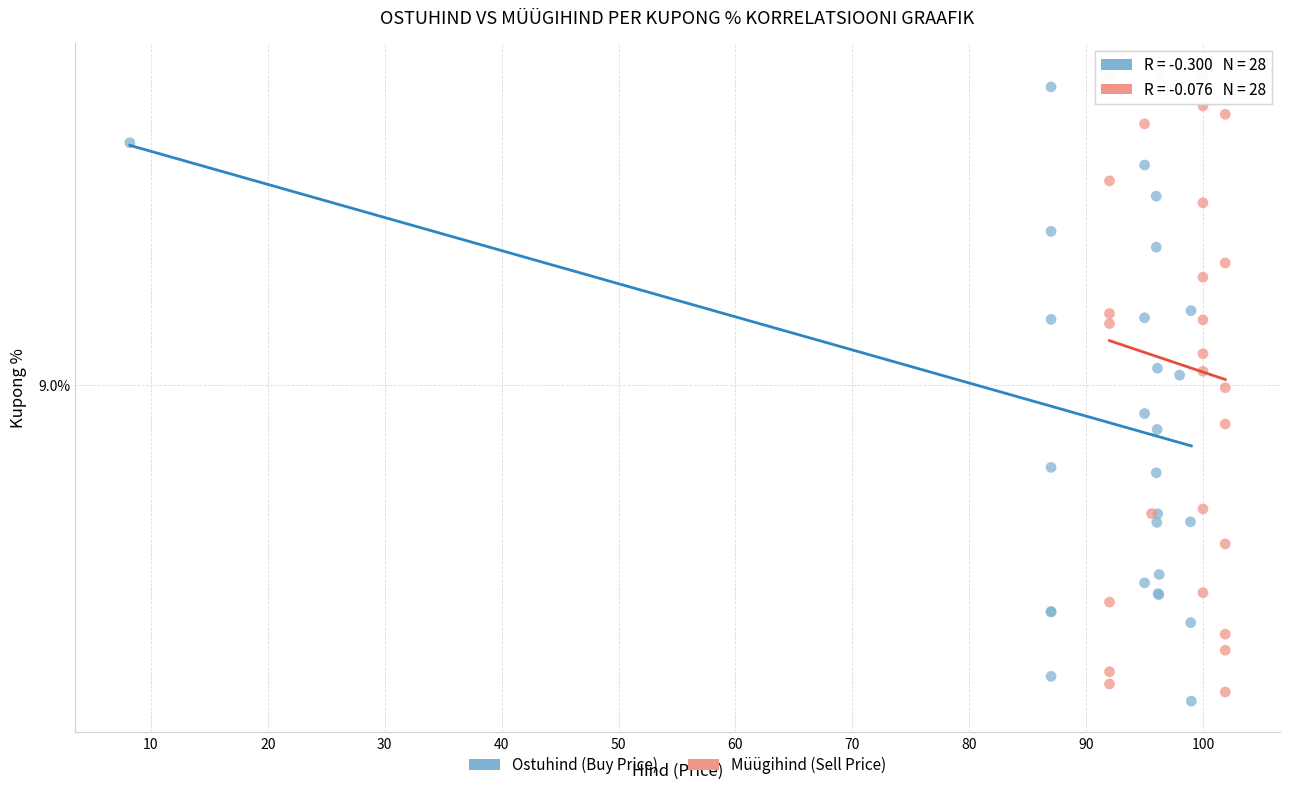

What are all the series names shown in the legend?

Ostuhind (Buy Price), Müügihind (Sell Price)